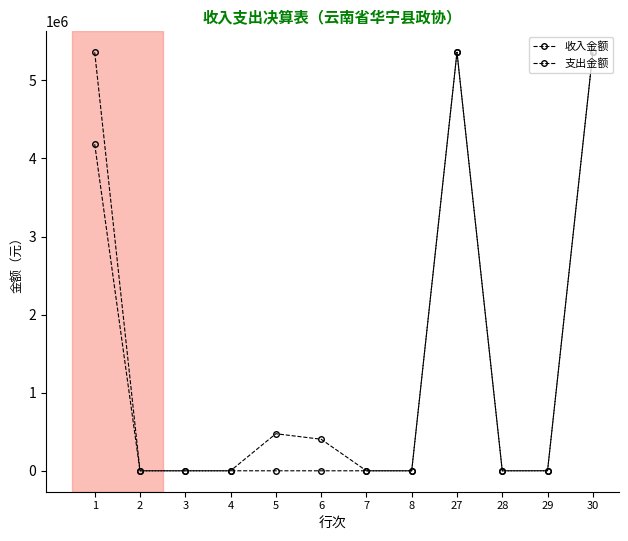

At which category does 支出金额 reach its first local peak?

5